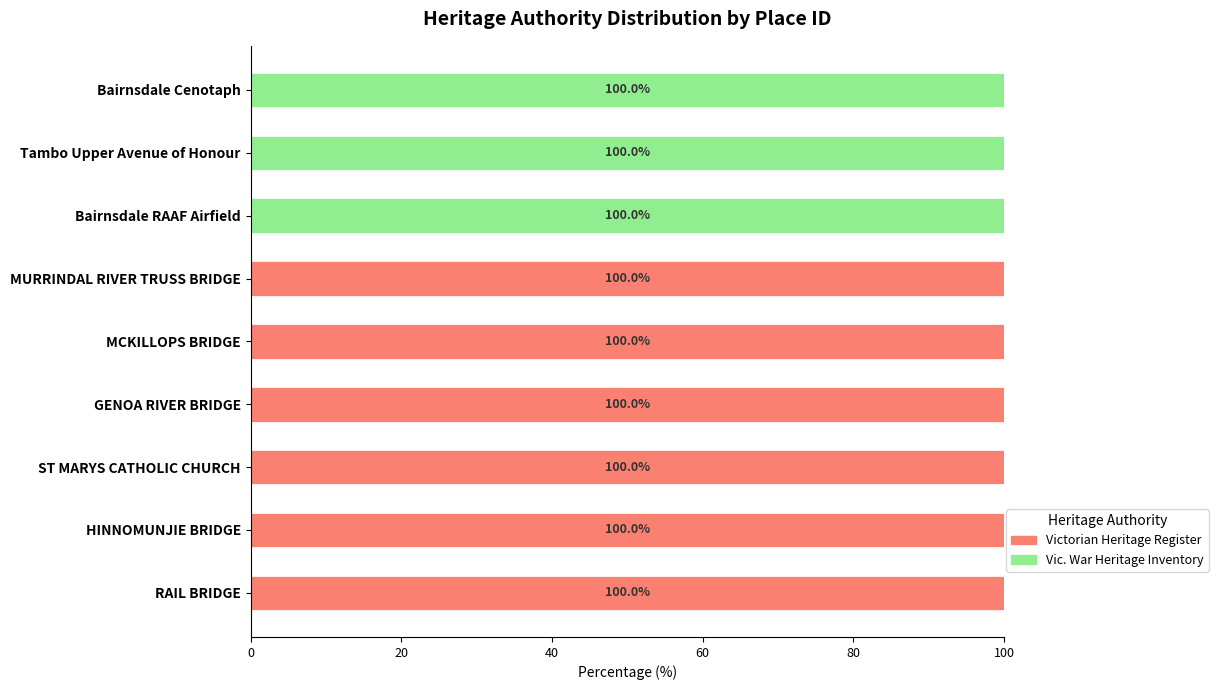

What is the total value across all series at HINNOMUNJIE BRIDGE?

100